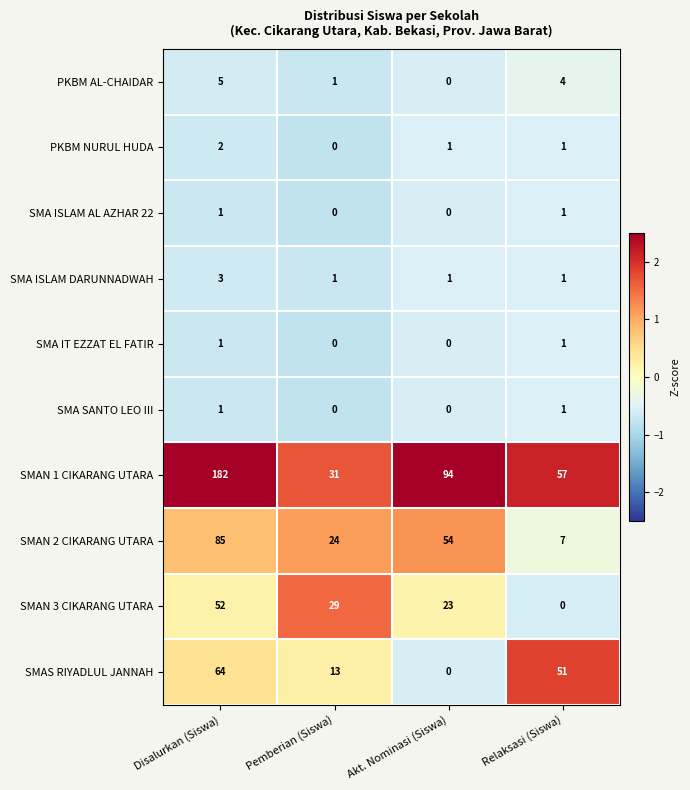

True or false: SMAN 2 CIKARANG UTARA has a value of 54 at Akt. Nominasi (Siswa).

True